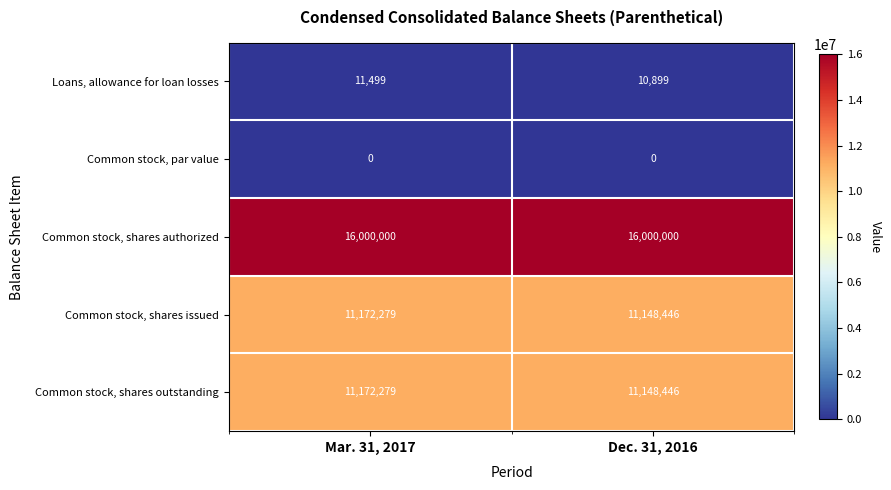

What is the sum of the Common stock, shares issued values at Dec. 31, 2016 and Mar. 31, 2017?

22320725